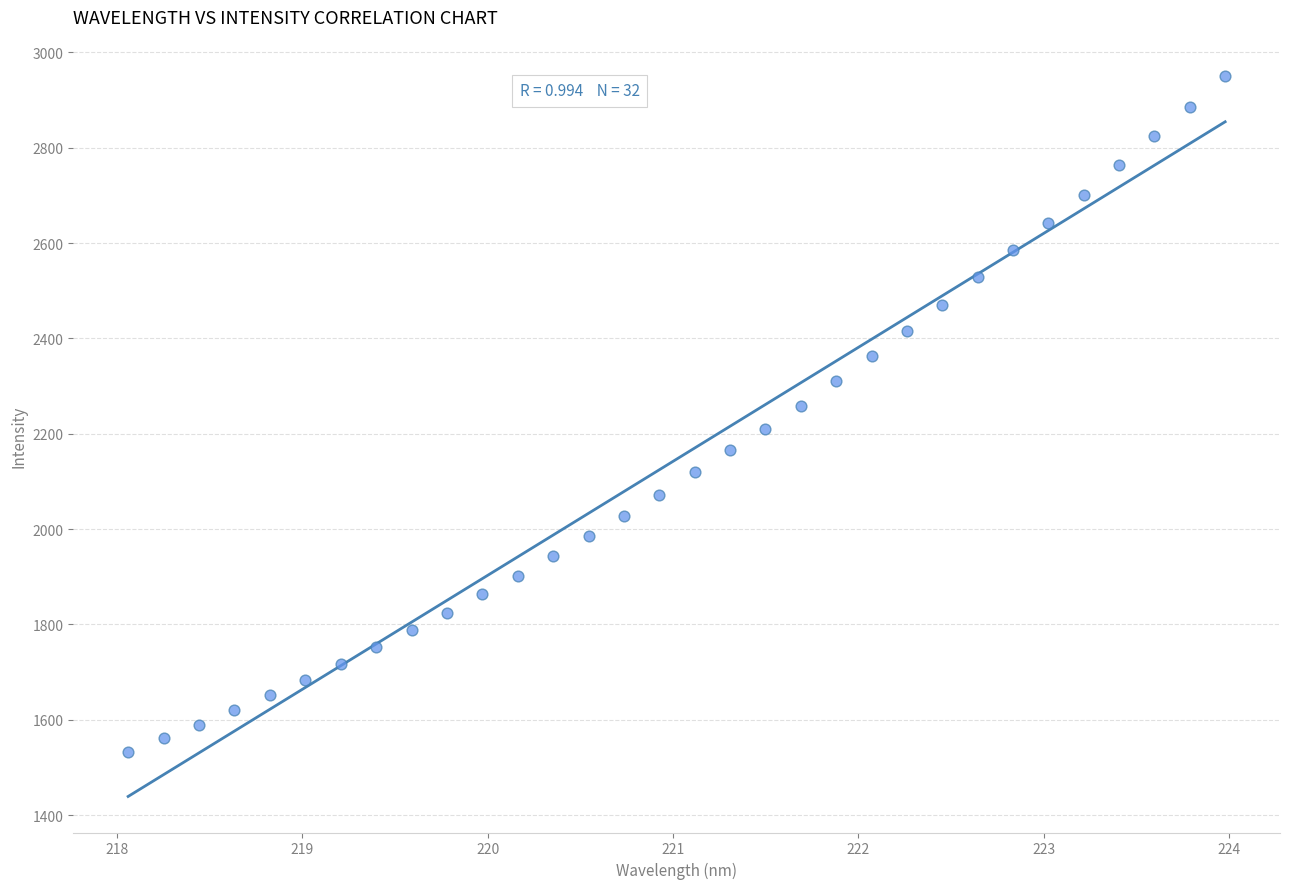

What is the range of Y values (max minus min)?

1418.7